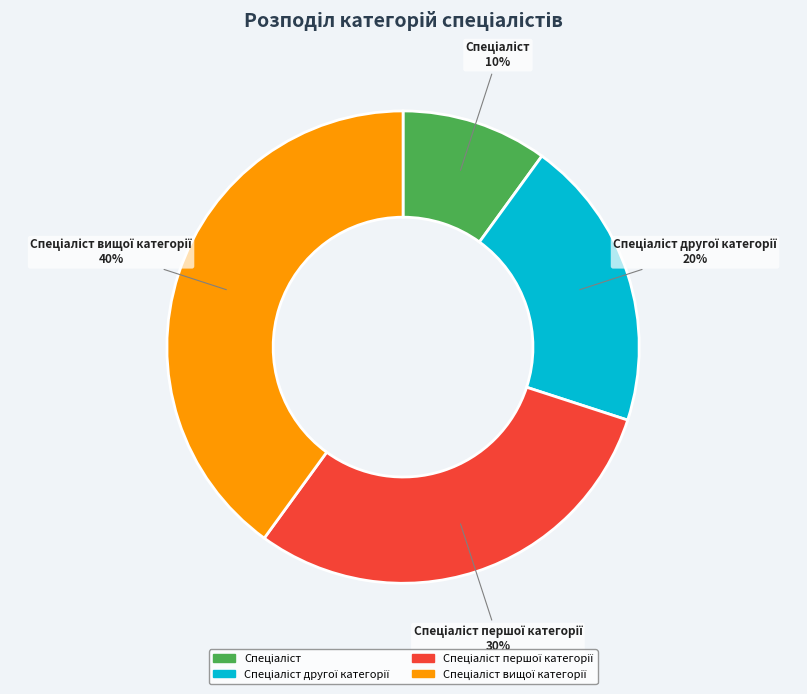

Does any single category account for the majority?

No